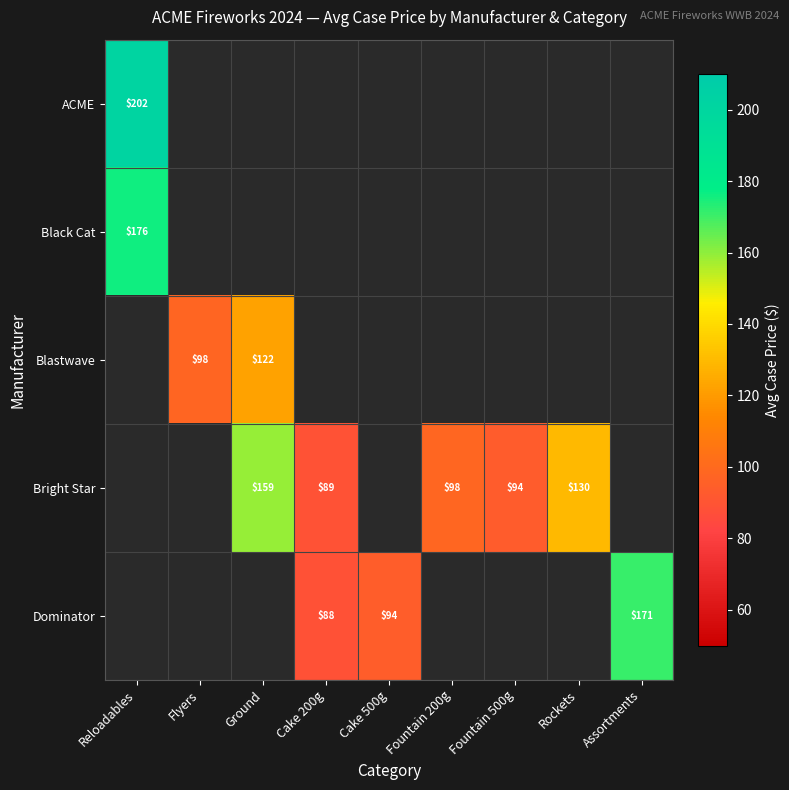

How many series are shown in this chart?

5